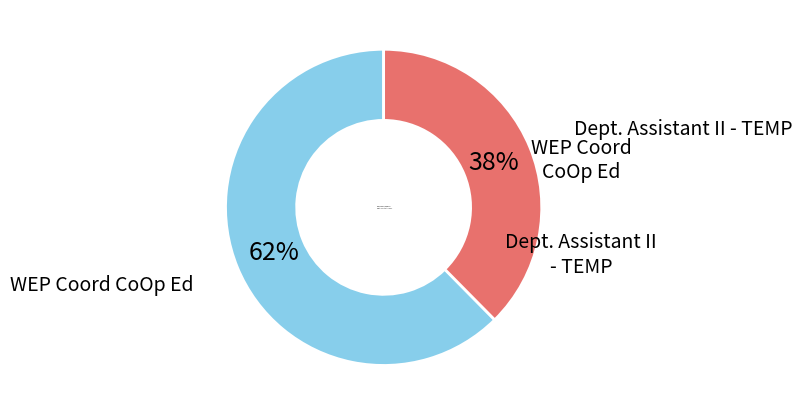

What is the smallest slice in the pie chart?

Dept. Assistant II - TEMP